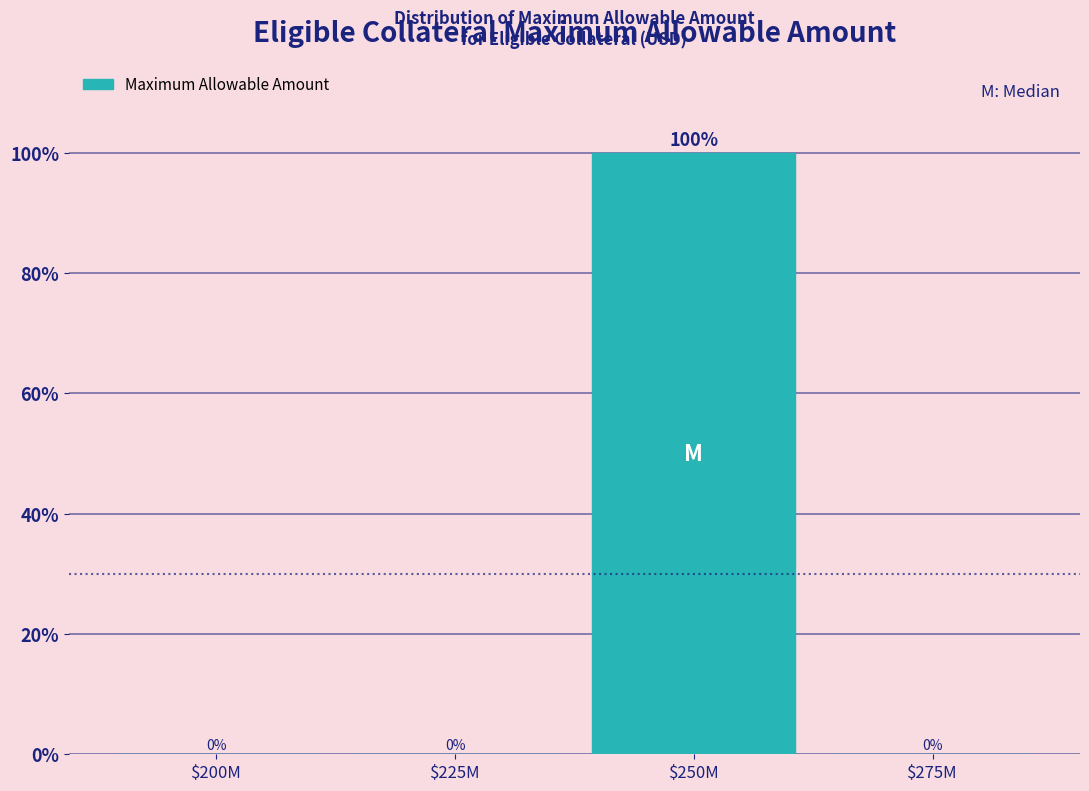

Which category has the highest value across all series?

$250M